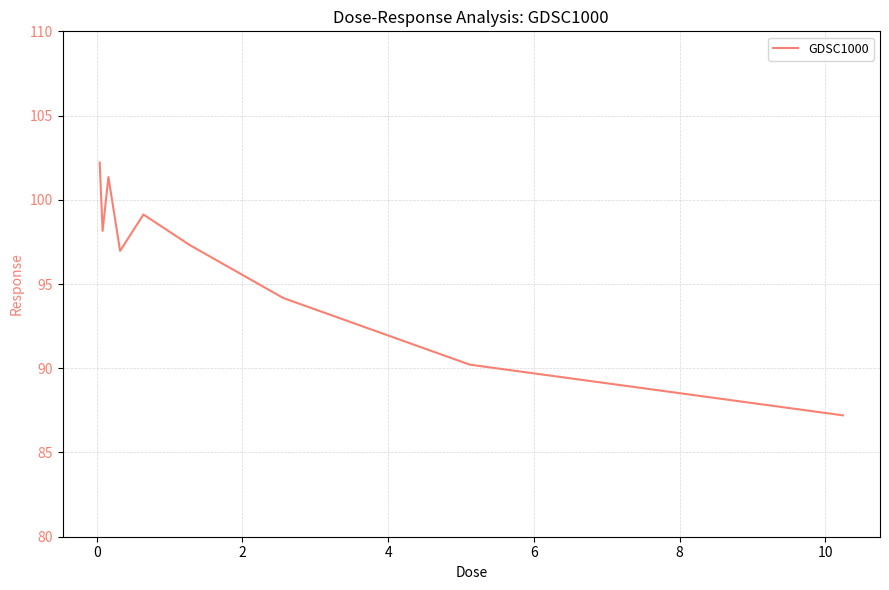

What is the difference between the maximum and minimum values?

15.0